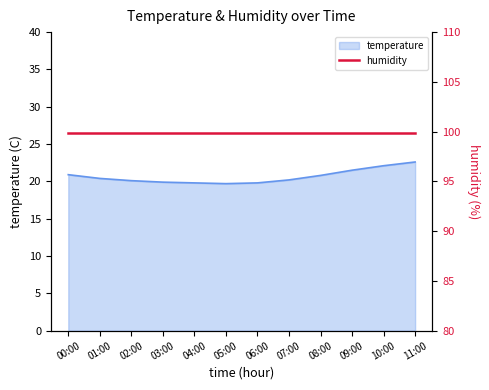

Count the number of categories in the chart.

12